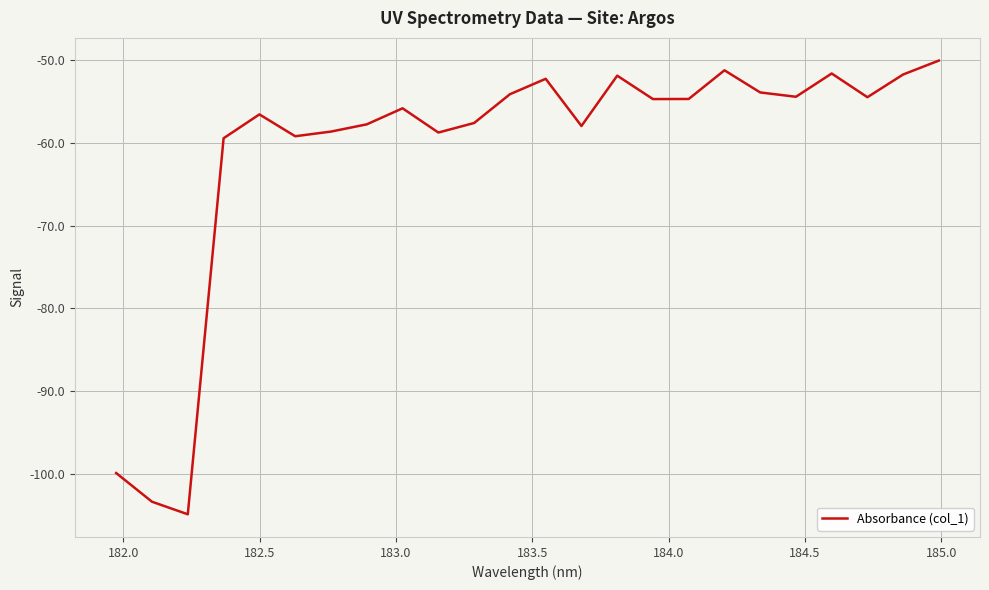

What is the difference between the maximum and minimum values?

54.9